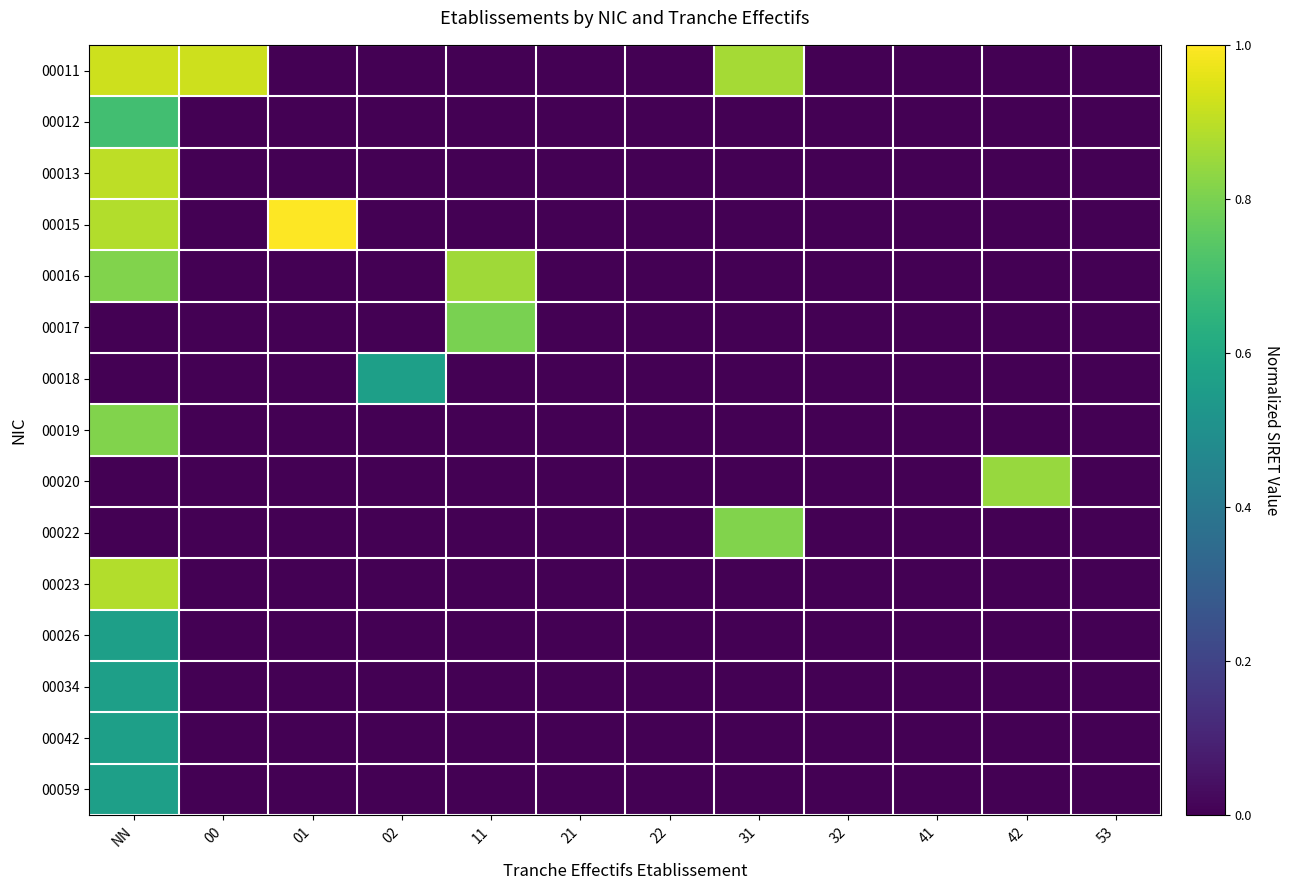

At which category does the chart reach its minimum across all series?

01